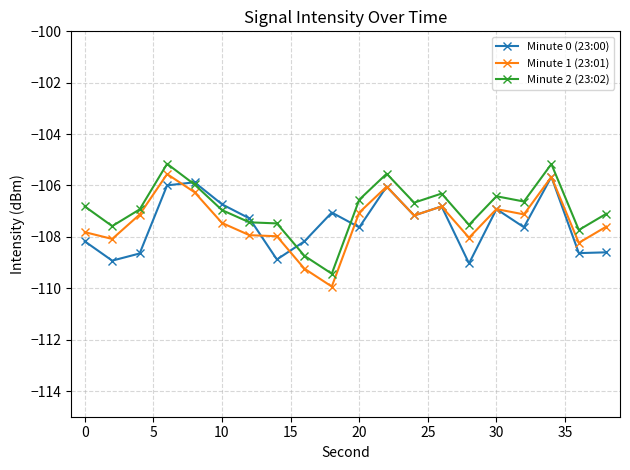

True or false: Minute 1 (23:01) and Minute 2 (23:02) intersect in this chart.

False